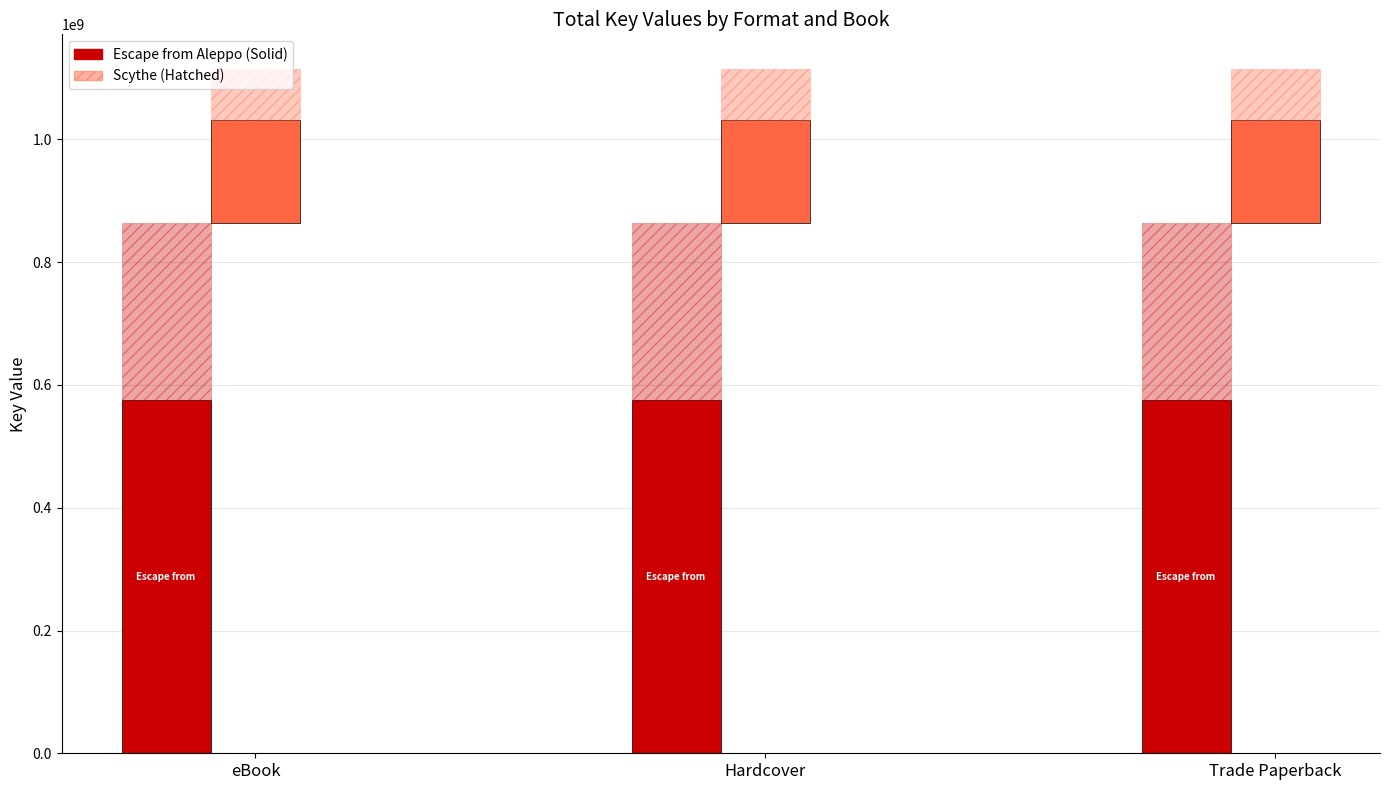

Which has a higher value, Trade Paperback or eBook?

Trade Paperback